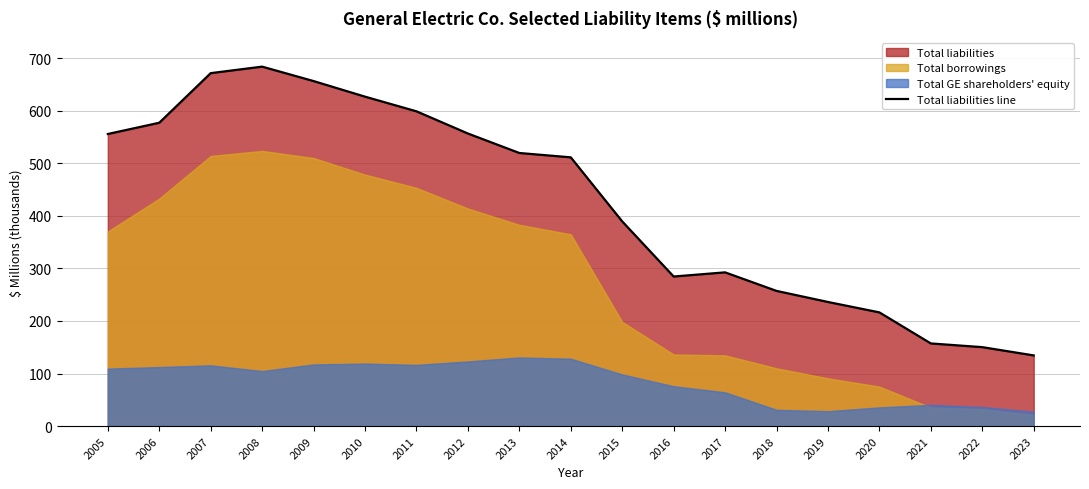

What is the smallest value displayed?

134466